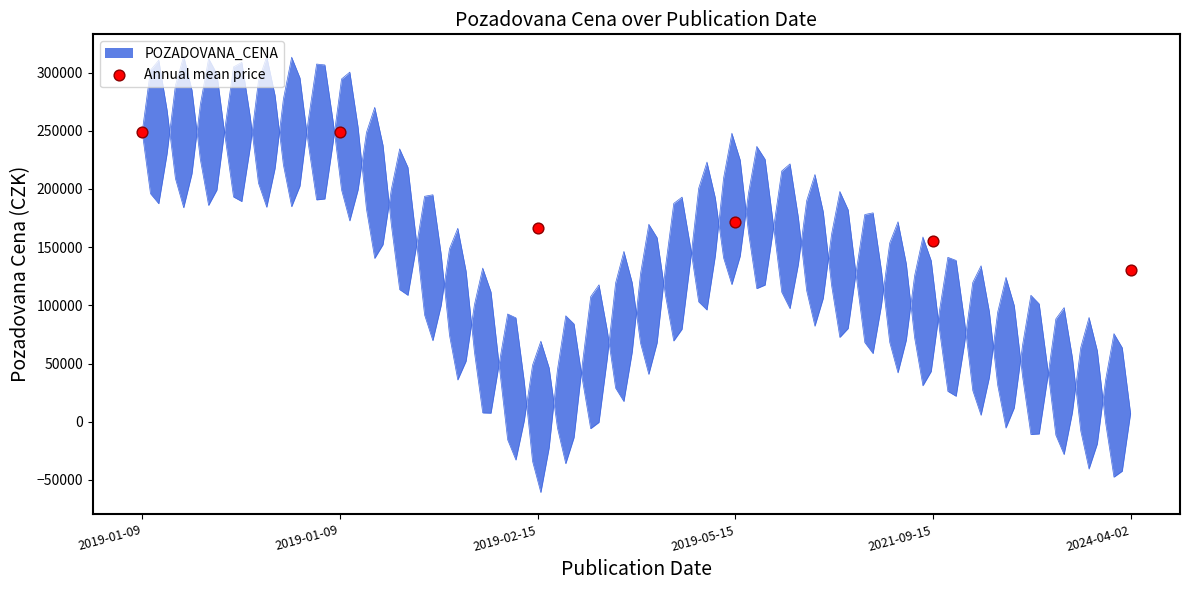

What is the ratio of the value at 2019-05-15 to the value at 2021-09-15?

2.1